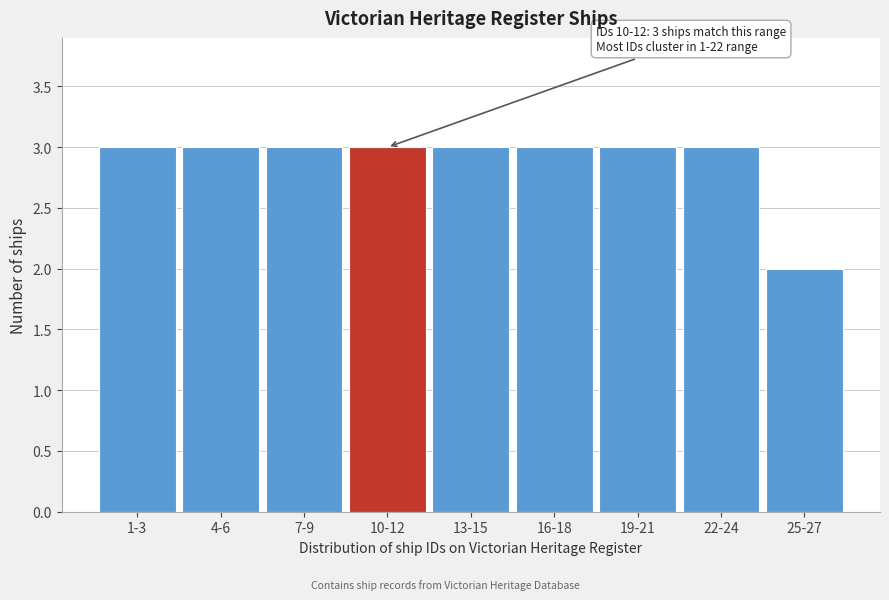

Reading right to left, transcribe all the data shown in this chart.

2	3	3	3	3	3	3	3	3